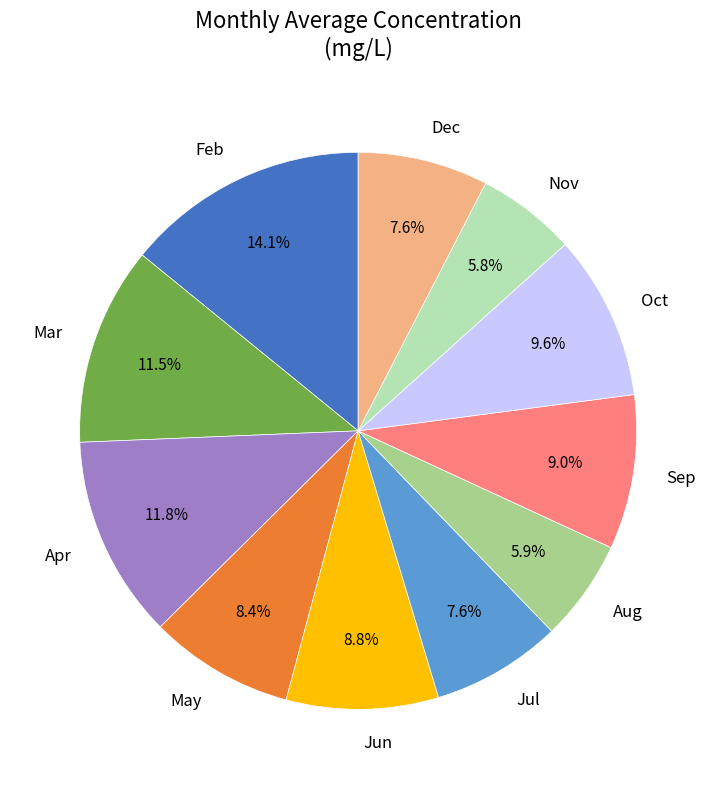

The Nov slice represents 17% of the pie. True or false?

False